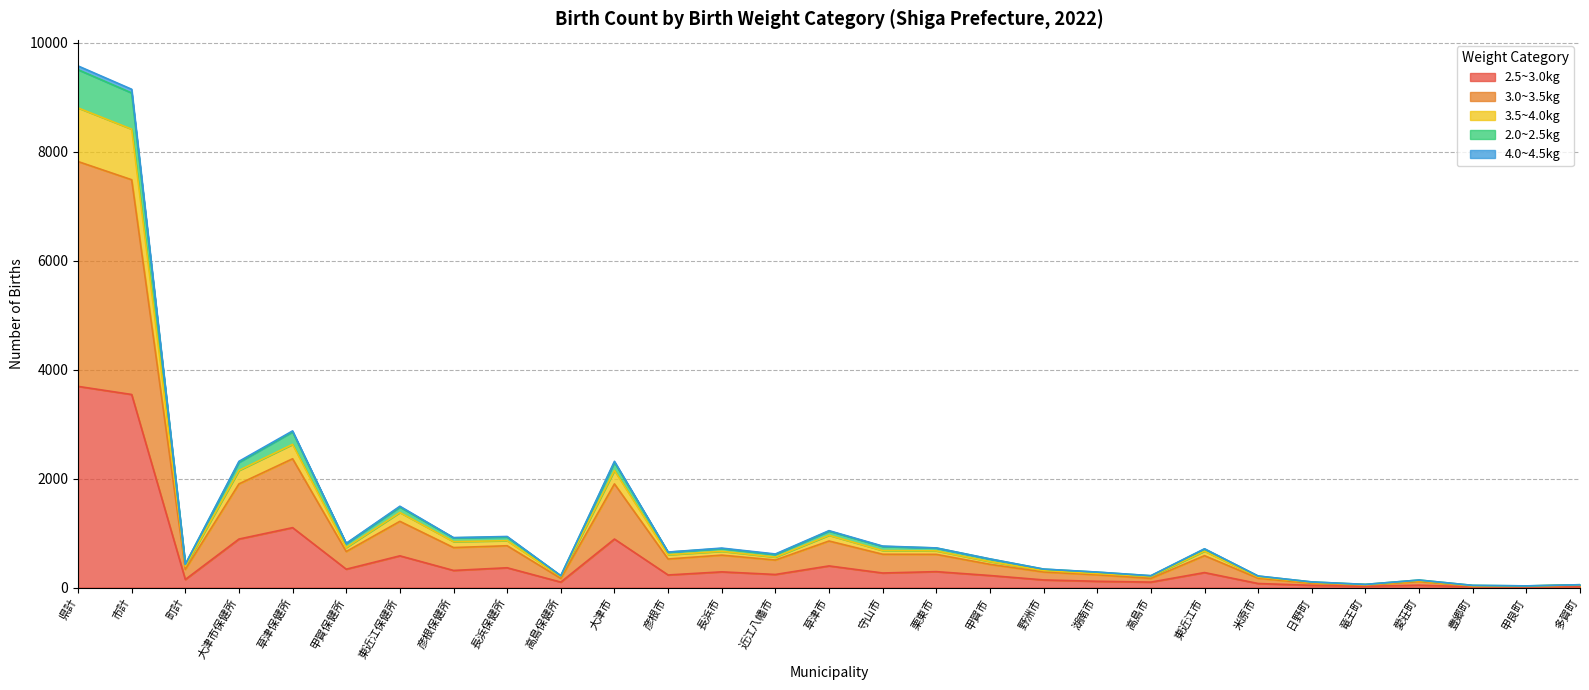

What are all the series names shown in the legend?

2.5~3.0kg, 3.0~3.5kg, 3.5~4.0kg, 2.0~2.5kg, 4.0~4.5kg